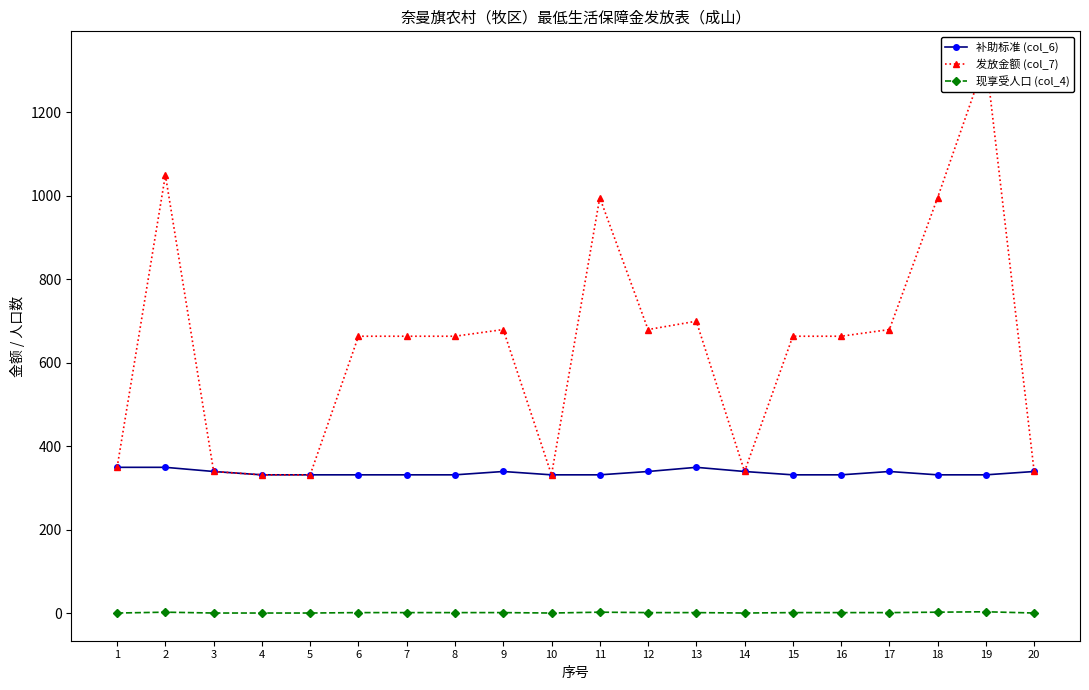

True or false: 发放金额 (col_7) has a value of 1056 at 17.

False